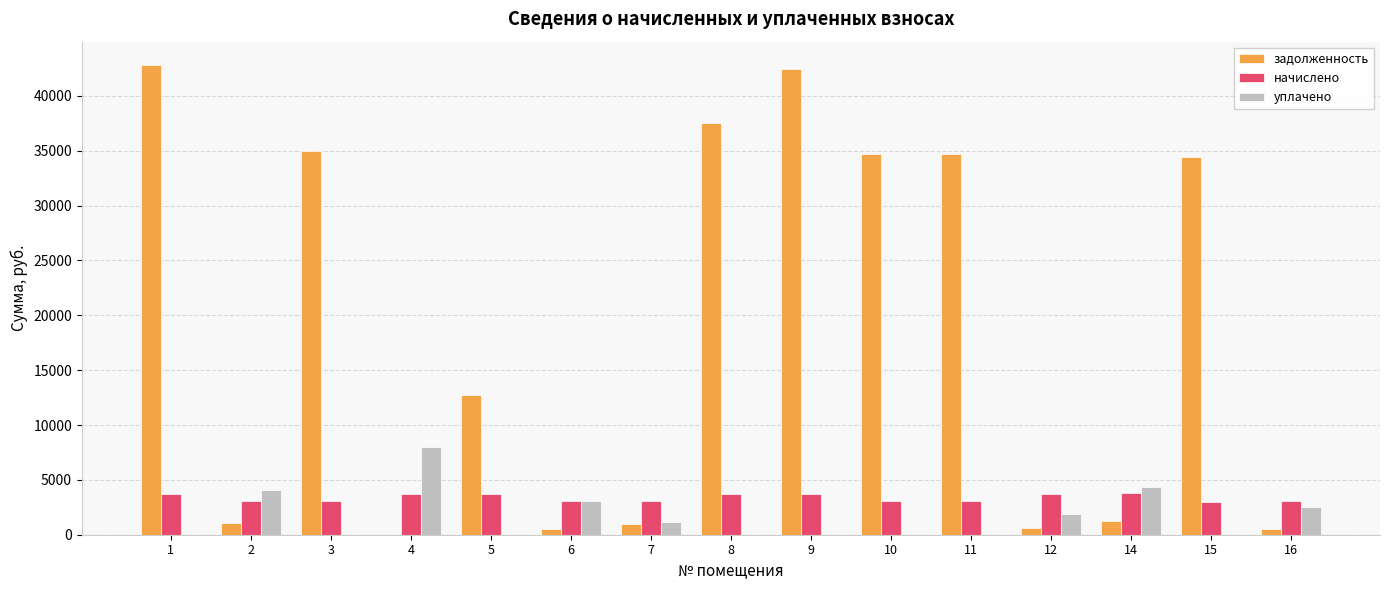

Are the bars horizontal?

No